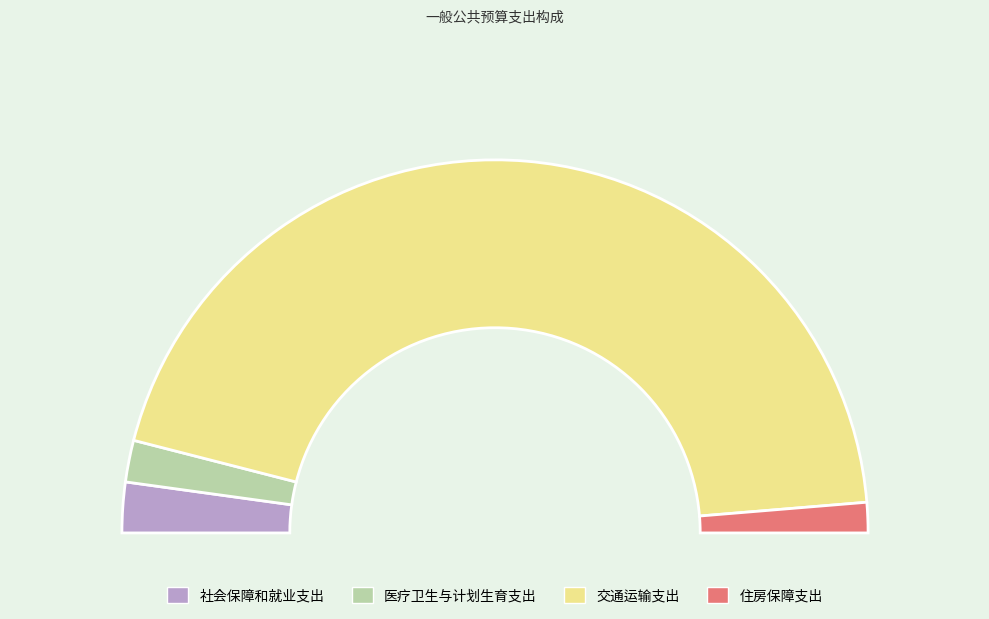

Is the sum of 交通运输支出 and 社会保障和就业支出 greater than half?

Yes